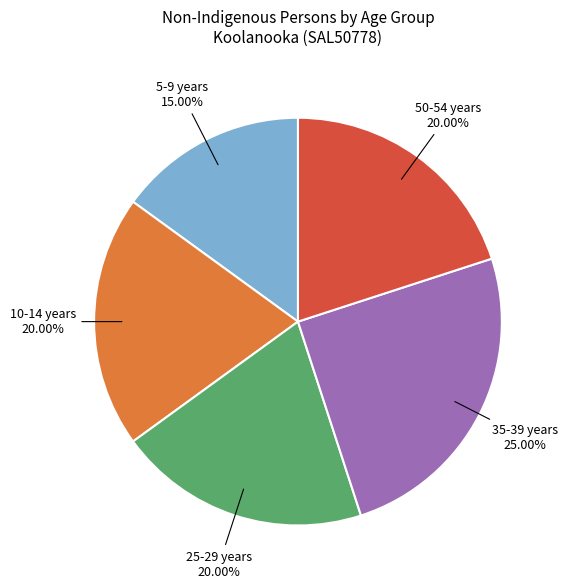

To the nearest percent, what is the difference between the largest and smallest slice percentages?

10%